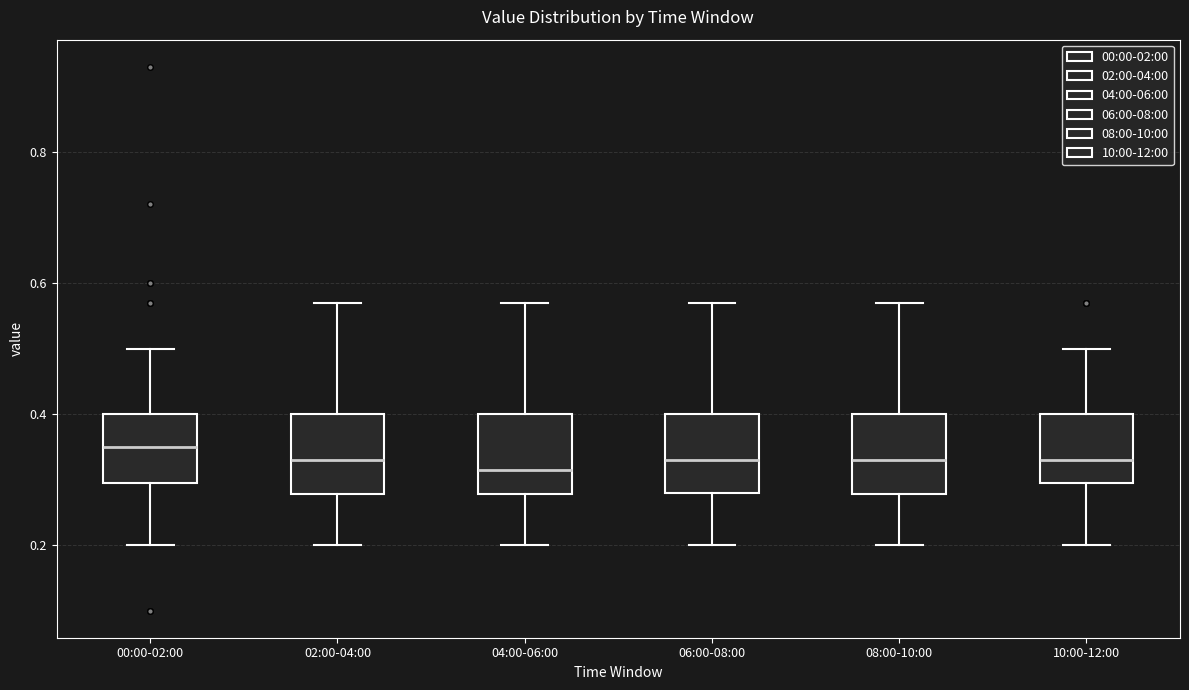

Where does the lower whisker of the box for 04:00-06:00 end on the y-axis? The values are not printed on the chart, so give them approximately, as read against the axis.

0.20